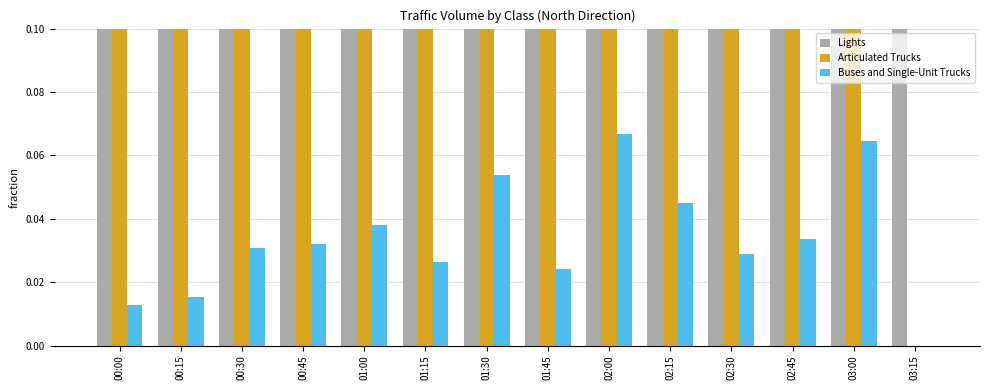

How many values in the Articulated Trucks series exceed 0?

13